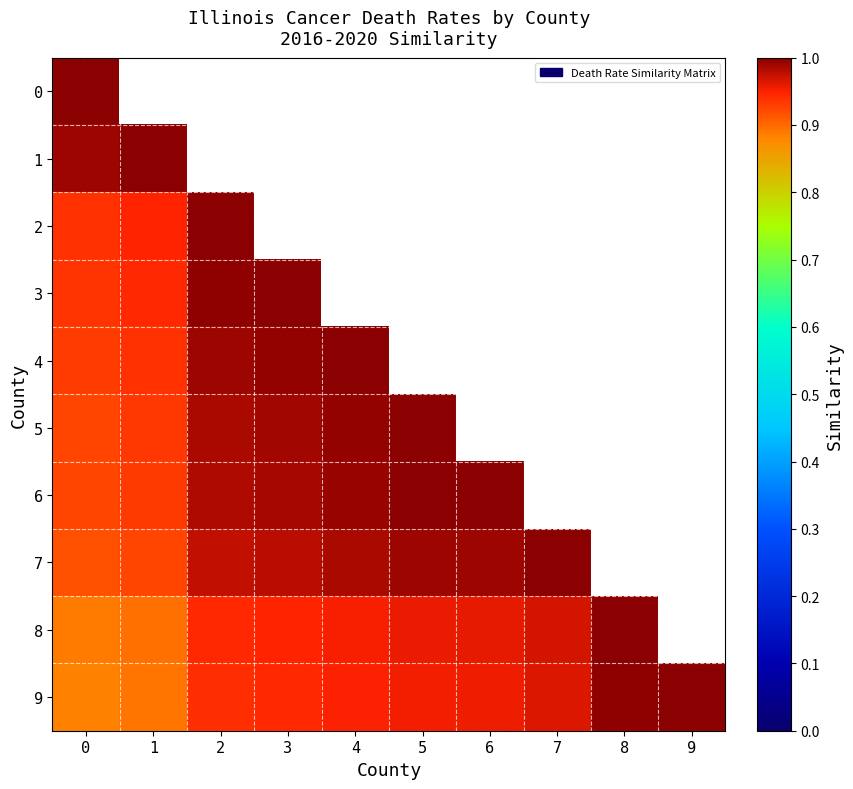

True or false: 2 has a value of 0.9 at 0.

True